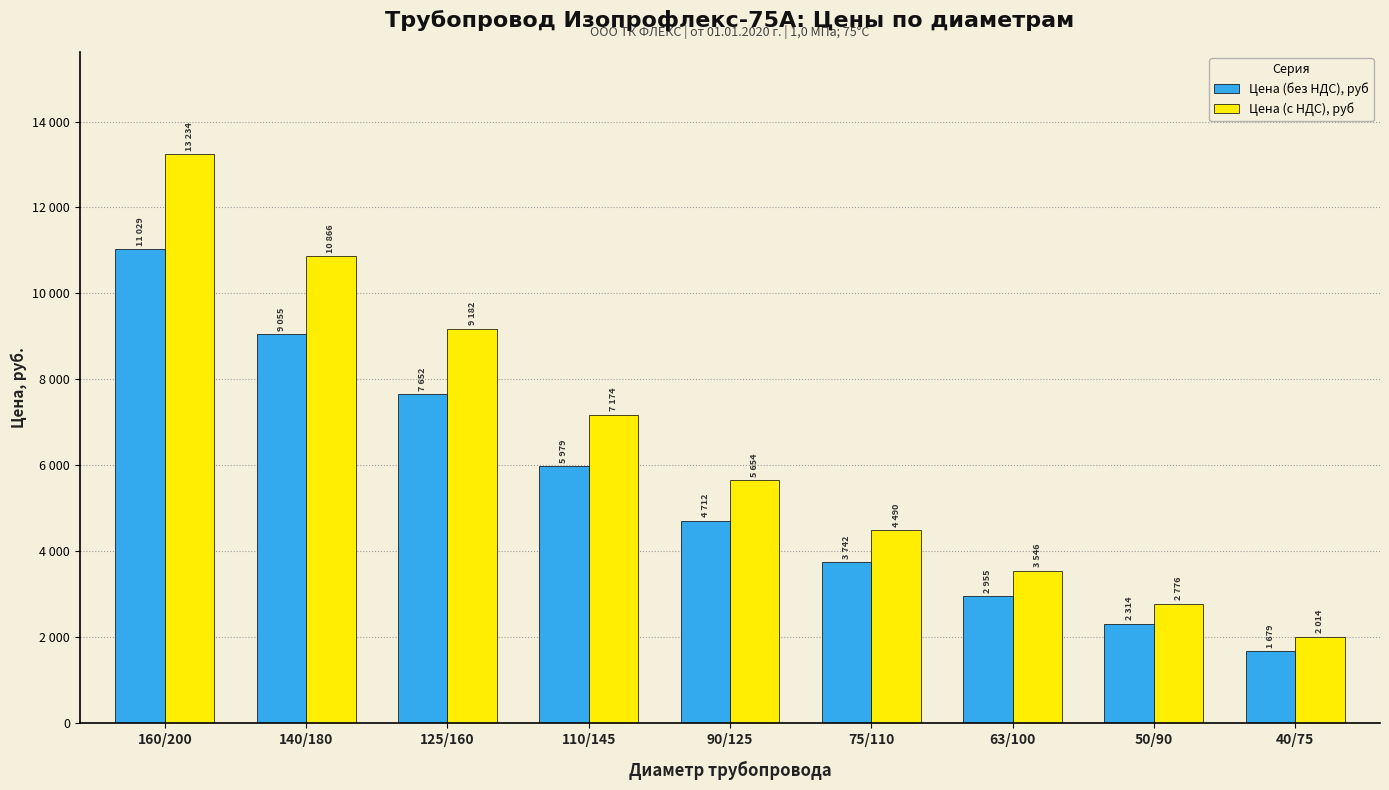

Rank the categories by Цена (с НДС), руб value from highest to lowest.

160/200, 140/180, 125/160, 110/145, 90/125, 75/110, 63/100, 50/90, 40/75